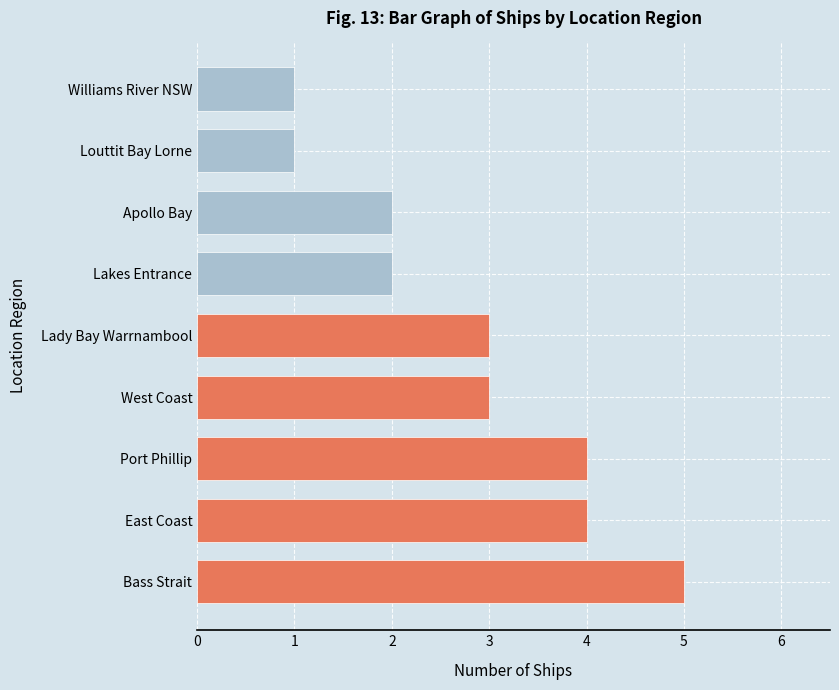

What is the greatest value displayed?

5